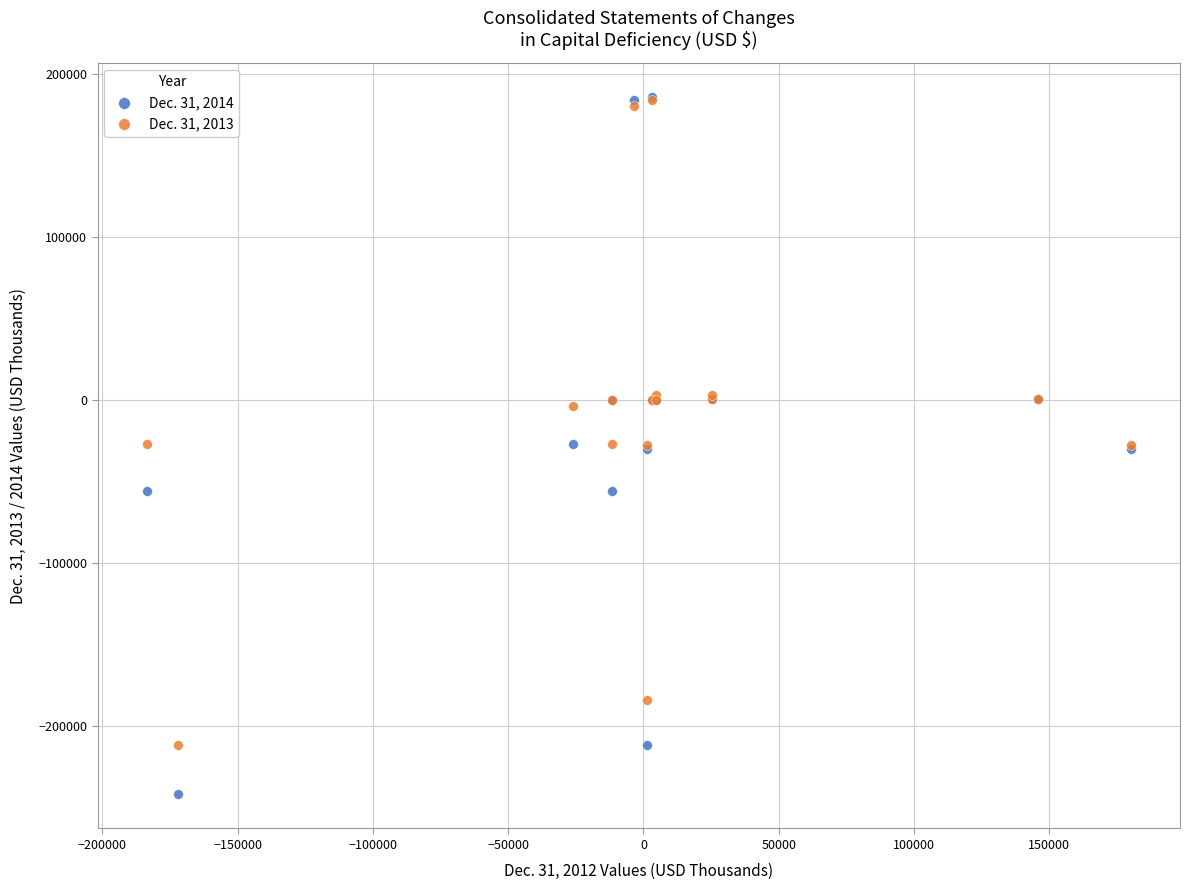

What are all the series names shown in the legend?

Dec. 31, 2014, Dec. 31, 2013